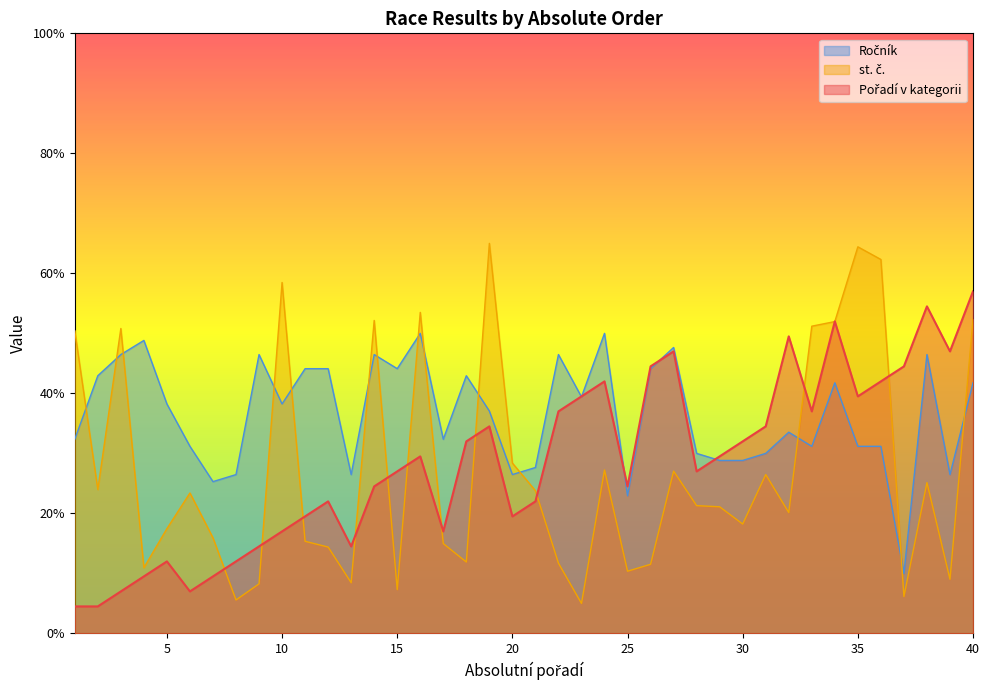

List the series in order of their overall mean, lowest first.

st. č., Pořadí v kategorii, Ročník